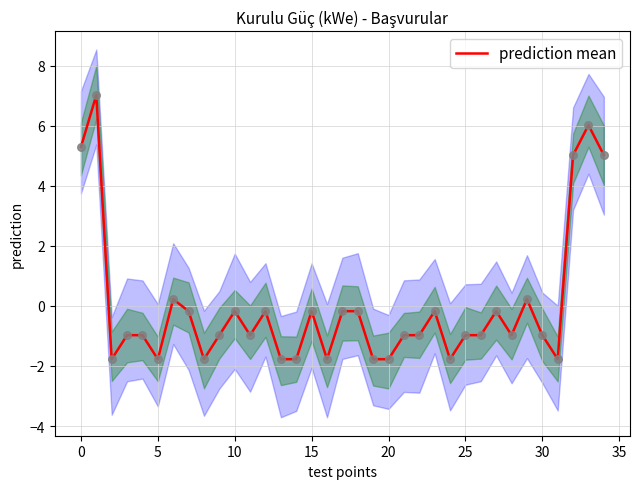

Which has a higher value, 28 or 24?

28